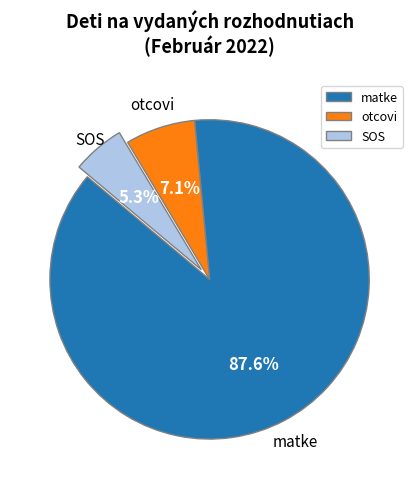

Rank the categories by value from highest to lowest.

matke, otcovi, SOS